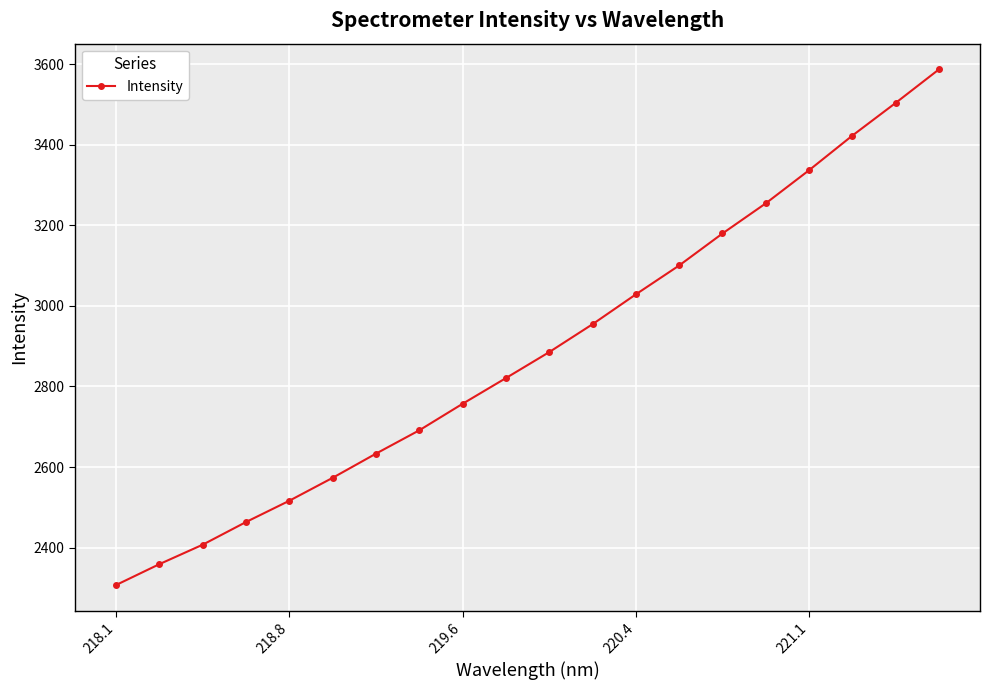

What is the difference between the second highest and minimum values?

1197.1